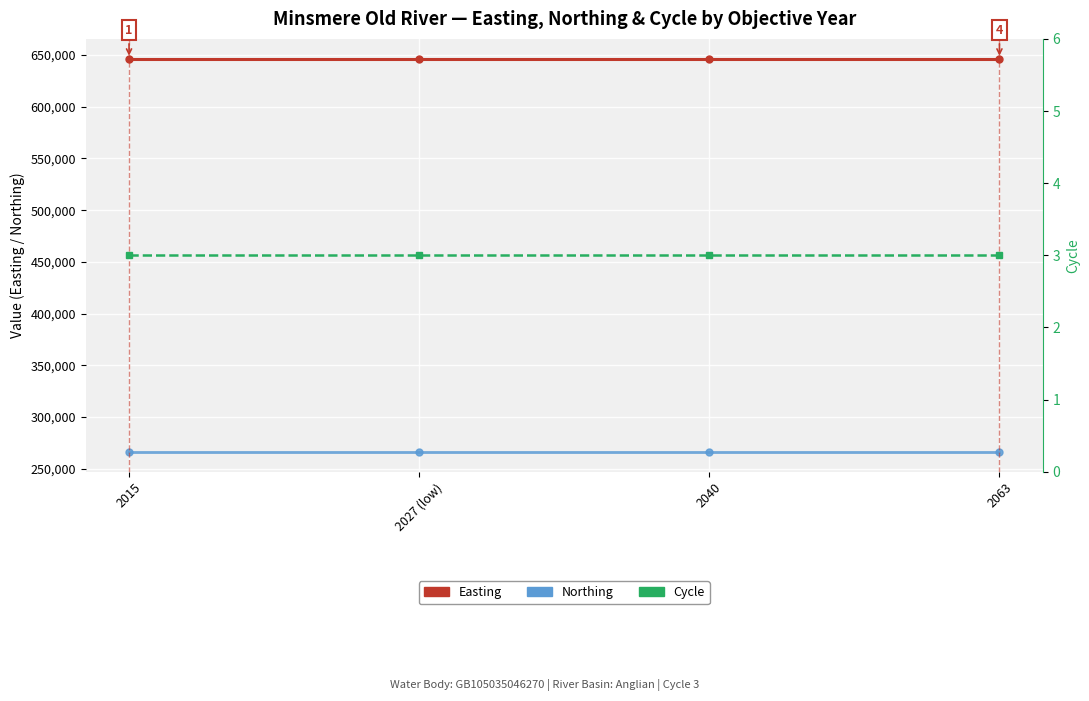

At 2015, list the series in order from largest to smallest.

Easting, Northing, Cycle